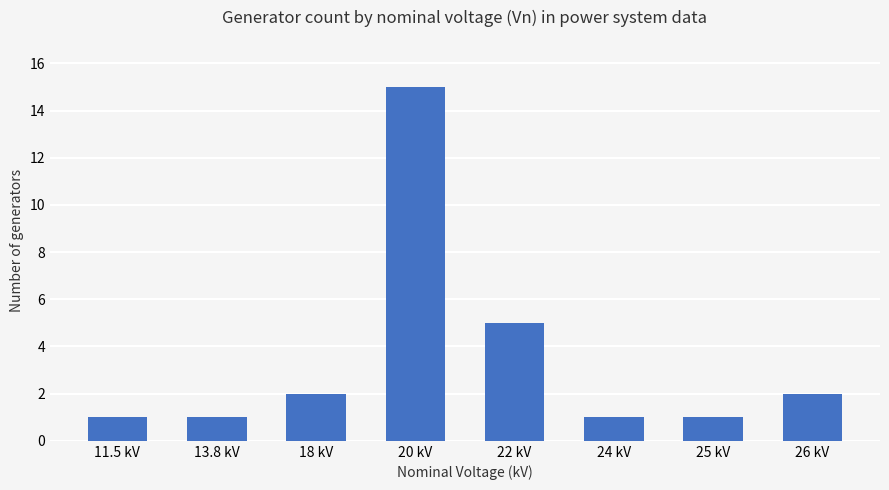

What is the value of the 6th bar from the left?

1